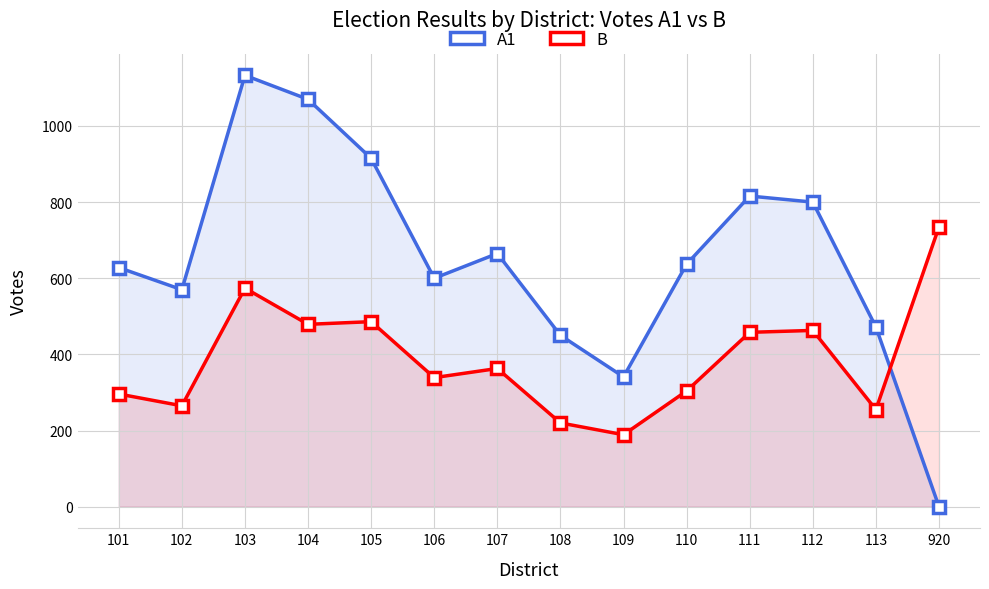

Rank the categories by B value from lowest to highest.

109, 108, 113, 102, 101, 110, 106, 107, 111, 112, 104, 105, 103, 920